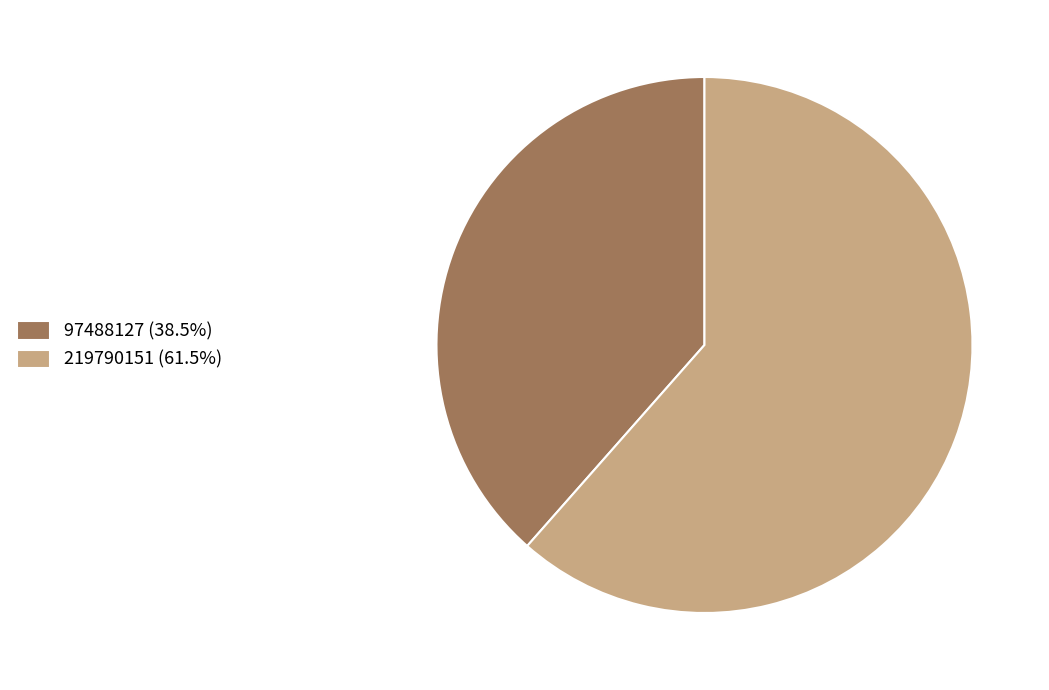

Which category has the smallest portion of the pie?

97488127